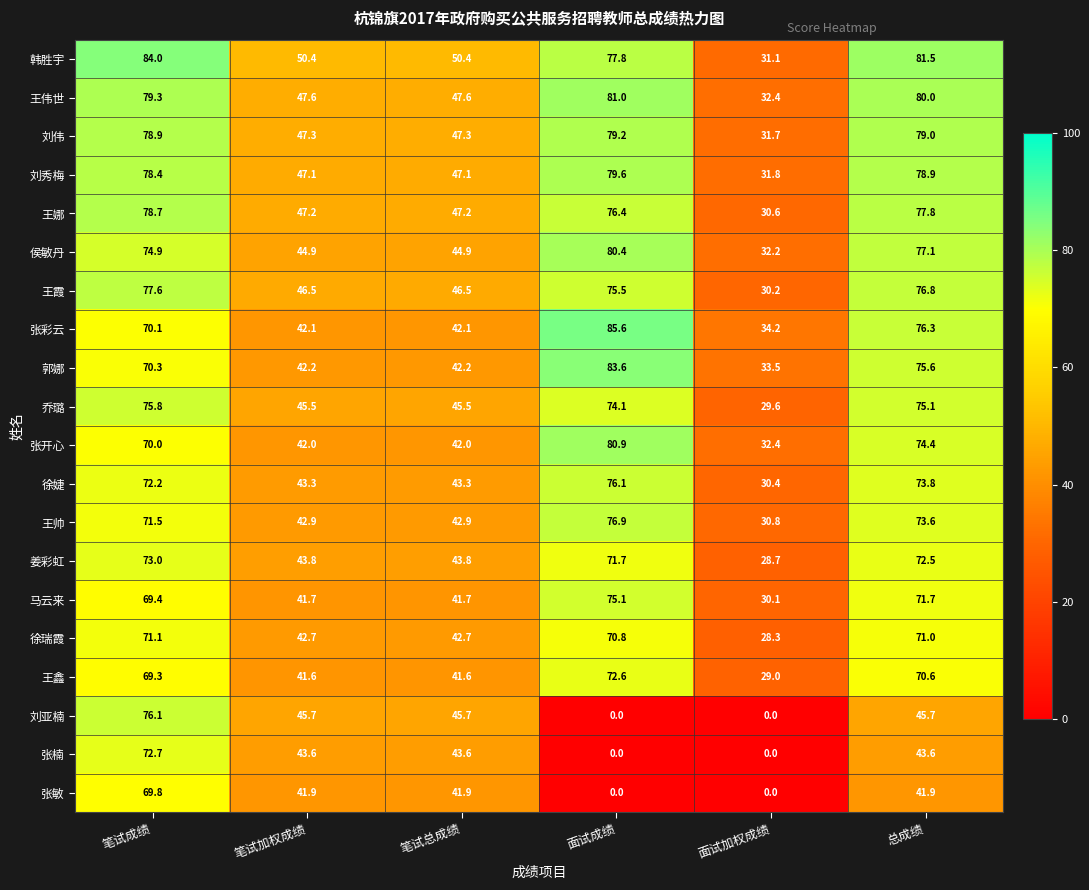

Is the value of 韩胜宇 at 笔试成绩 greater than the value of 张彩云 at 面试成绩?

No